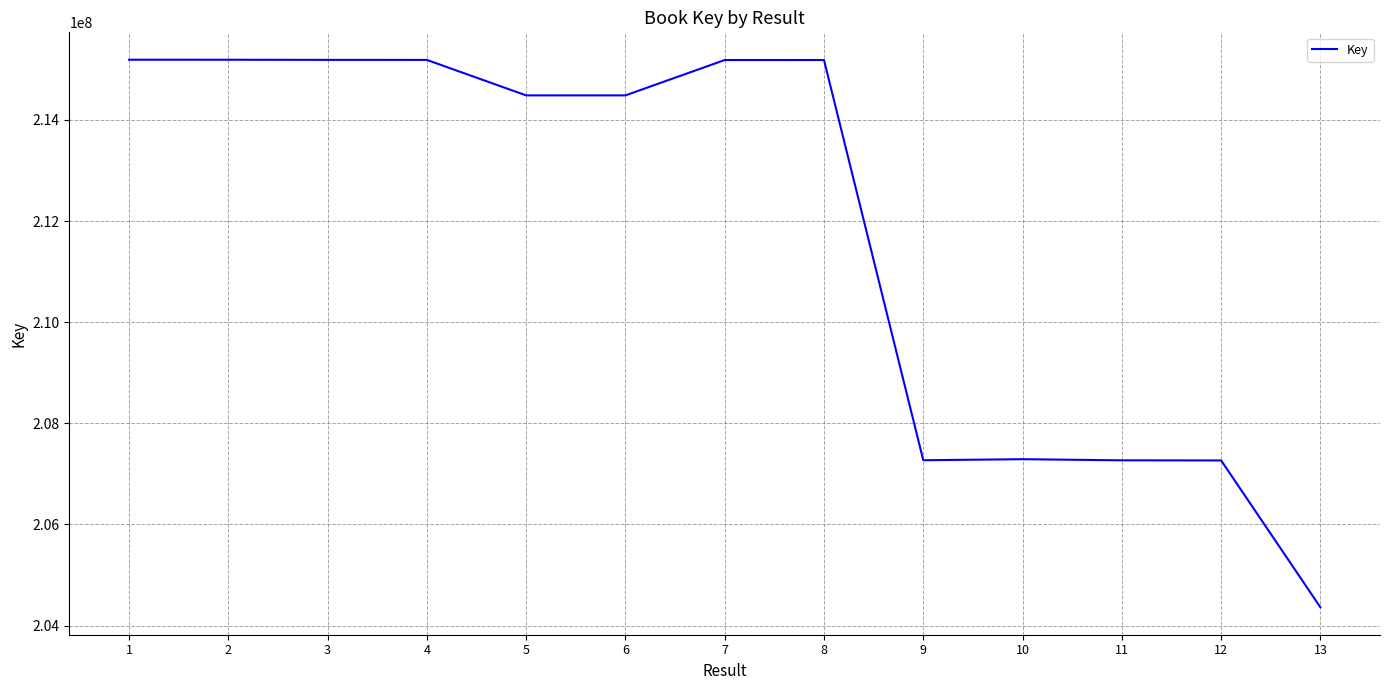

The value at 3 is 215186173. True or false?

True